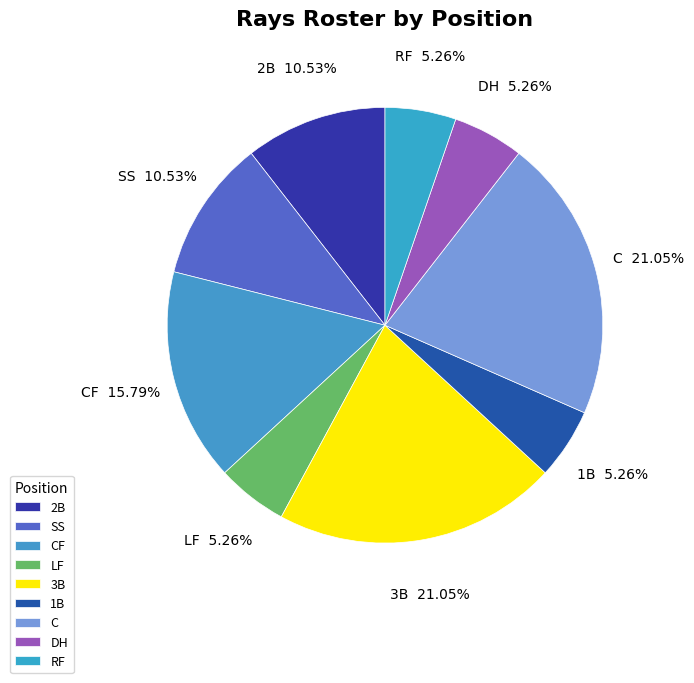

To the nearest percent, what is the combined percentage of RF and SS?

16%